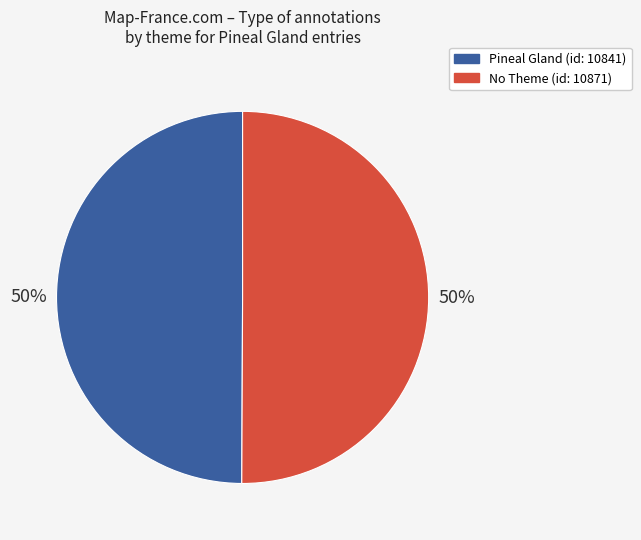

Is the sum of No Theme (id: 10871) and Pineal Gland (id: 10841) greater than half?

Yes